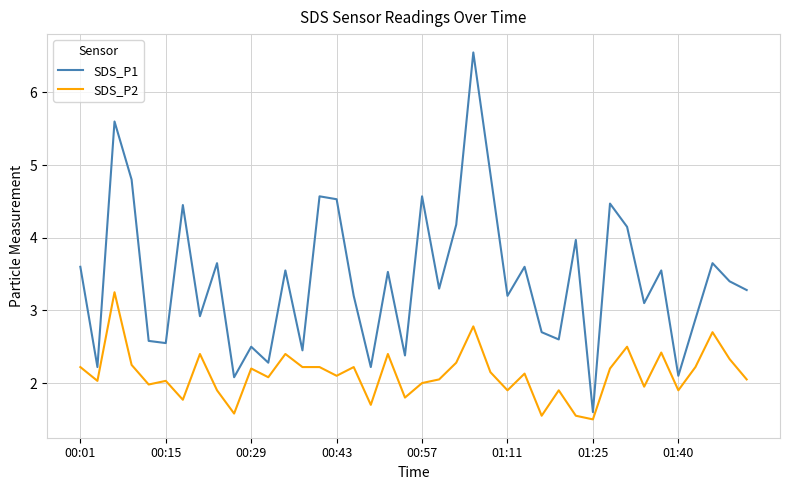

Which series has the largest range (max minus min)?

SDS_P1